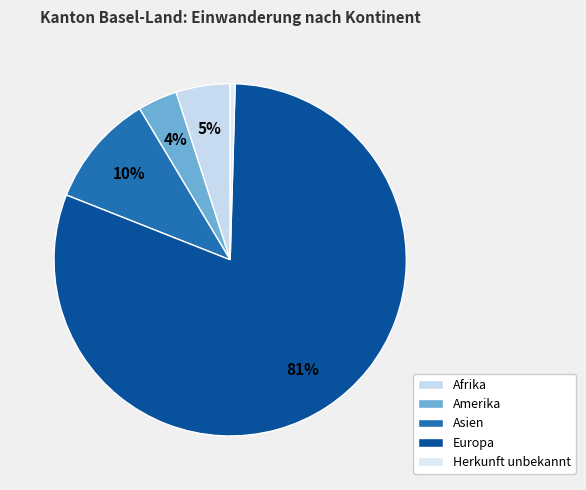

To the nearest percent, what is the difference between the largest and smallest slice percentages?

80%